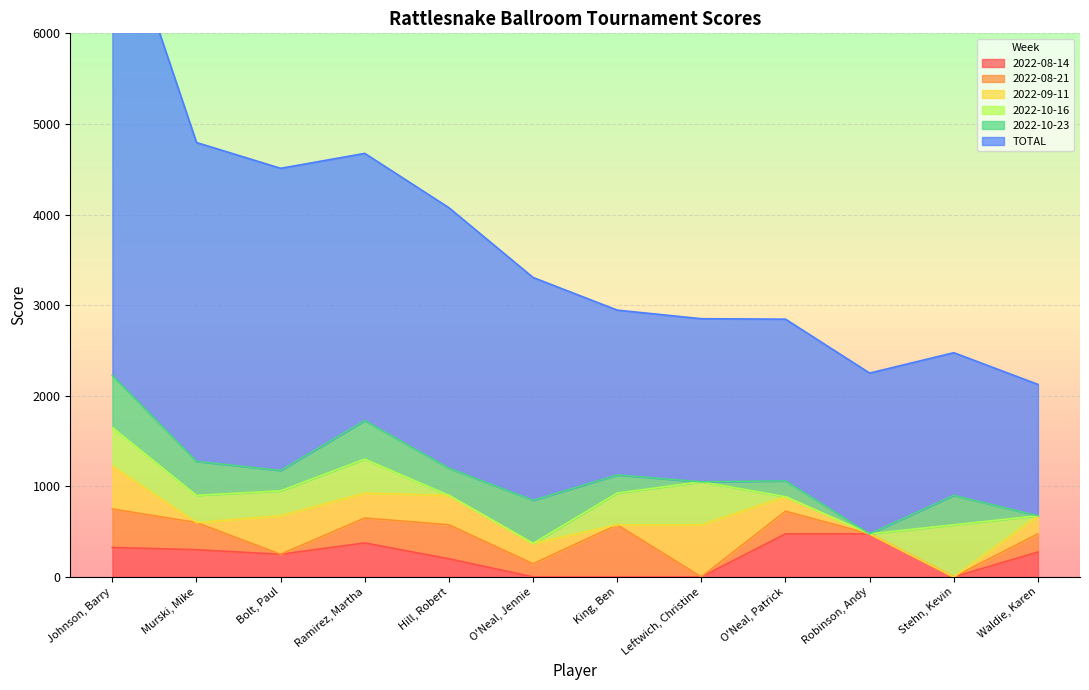

Which series has the largest total across all categories?

TOTAL